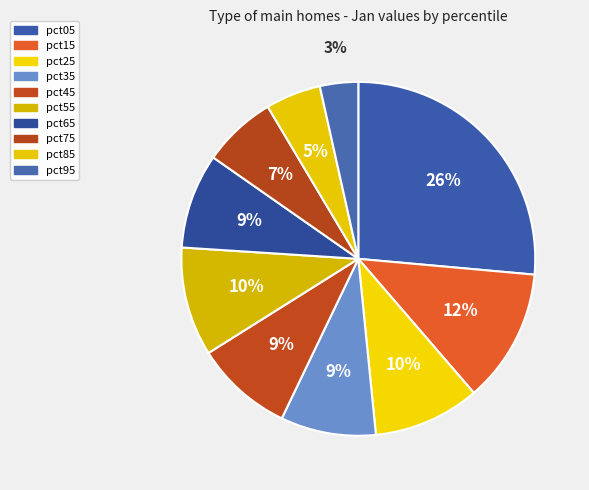

To the nearest percent, what is the average slice percentage?

10%